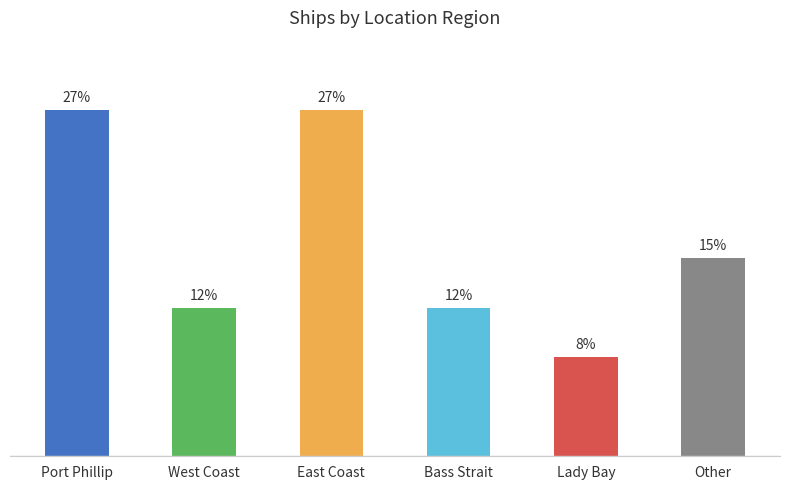

Which has a higher value, West Coast or Bass Strait?

West Coast